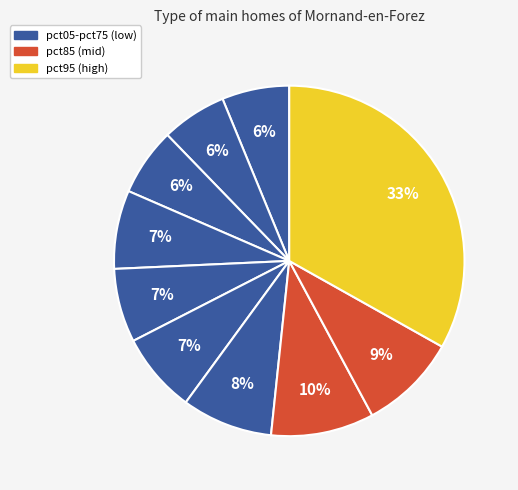

Count the number of slices in the pie.

10